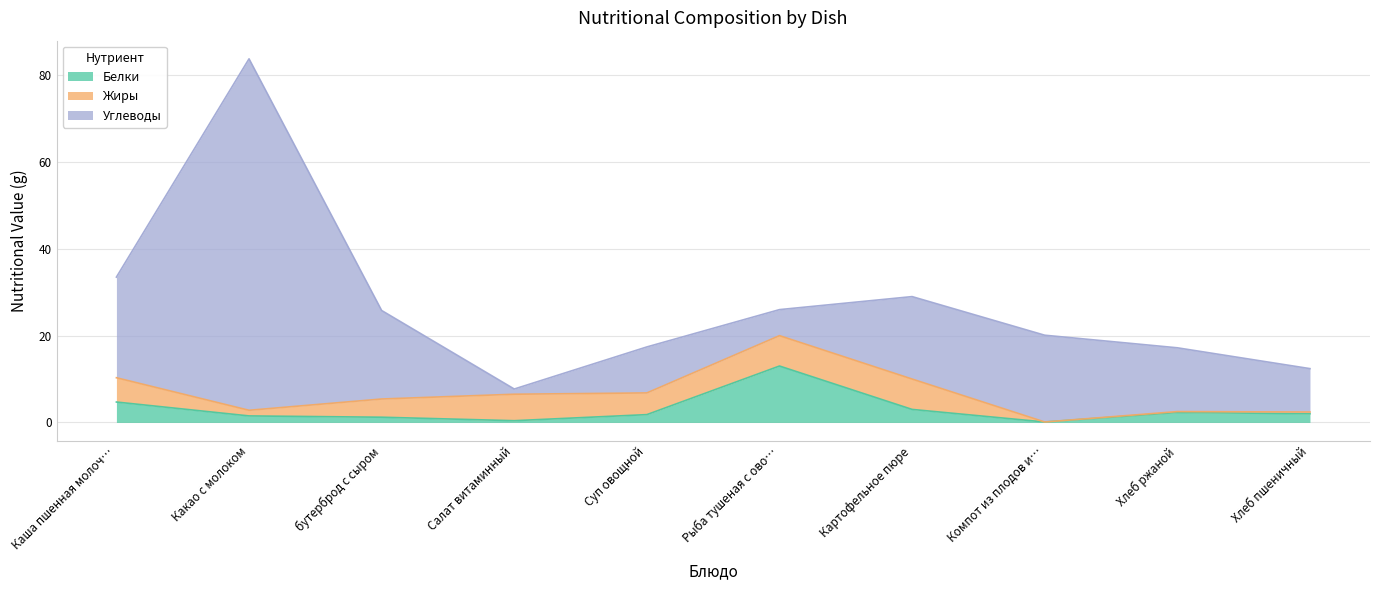

True or false: Жиры and Белки intersect in this chart.

True